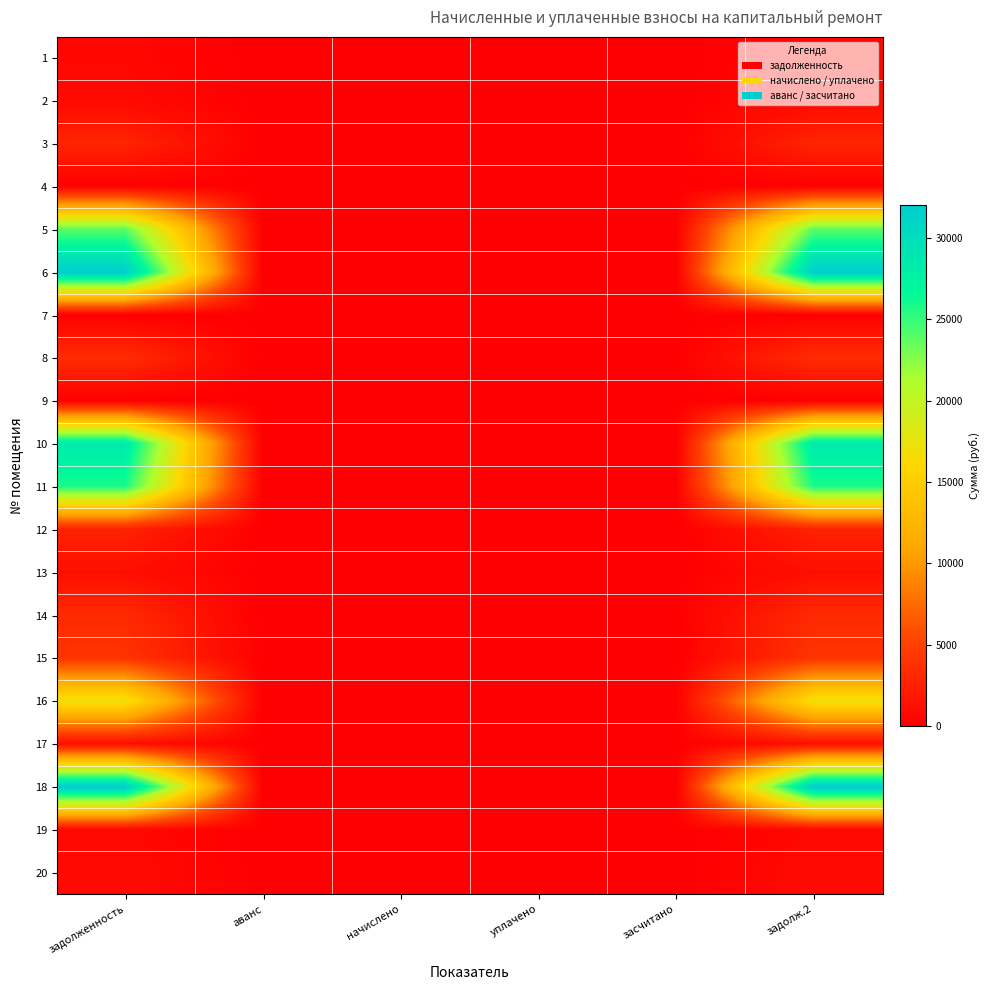

List the series in order of their peak value, lowest first.

9, 7, 4, 1, 19, 2, 20, 17, 13, 12, 3, 14, 8, 15, 16, 5, 11, 10, 18, 6